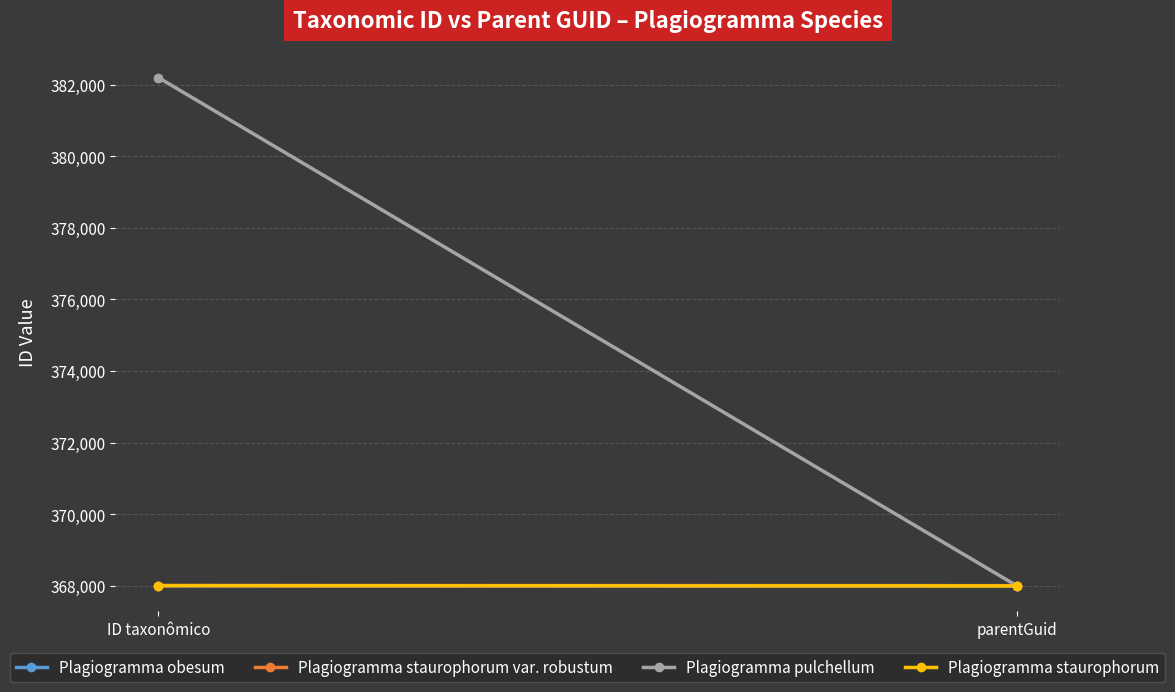

What are all the series names shown in the legend?

Plagiogramma obesum, Plagiogramma staurophorum var. robustum, Plagiogramma pulchellum, Plagiogramma staurophorum